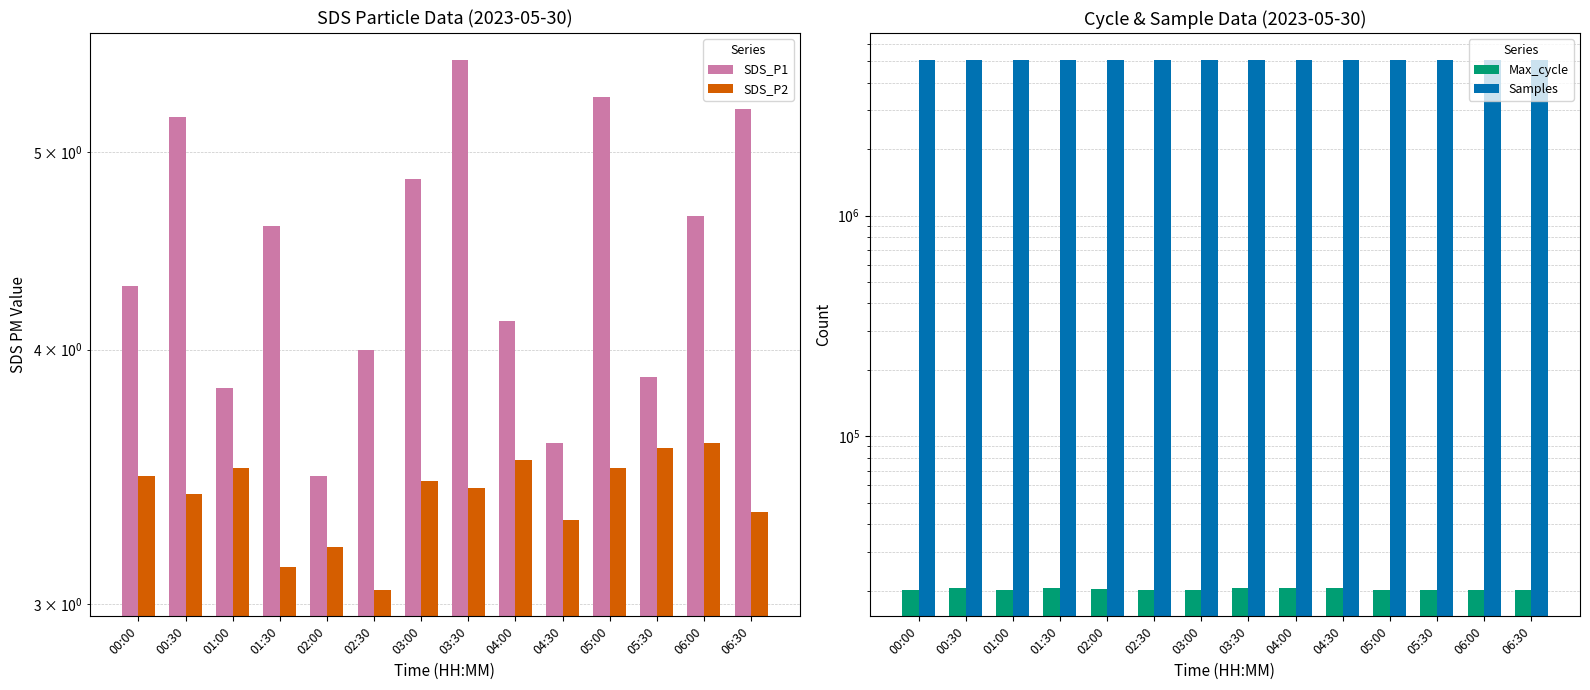

Is it true that Max_cycle equals 31086.0 at 02:00?

False